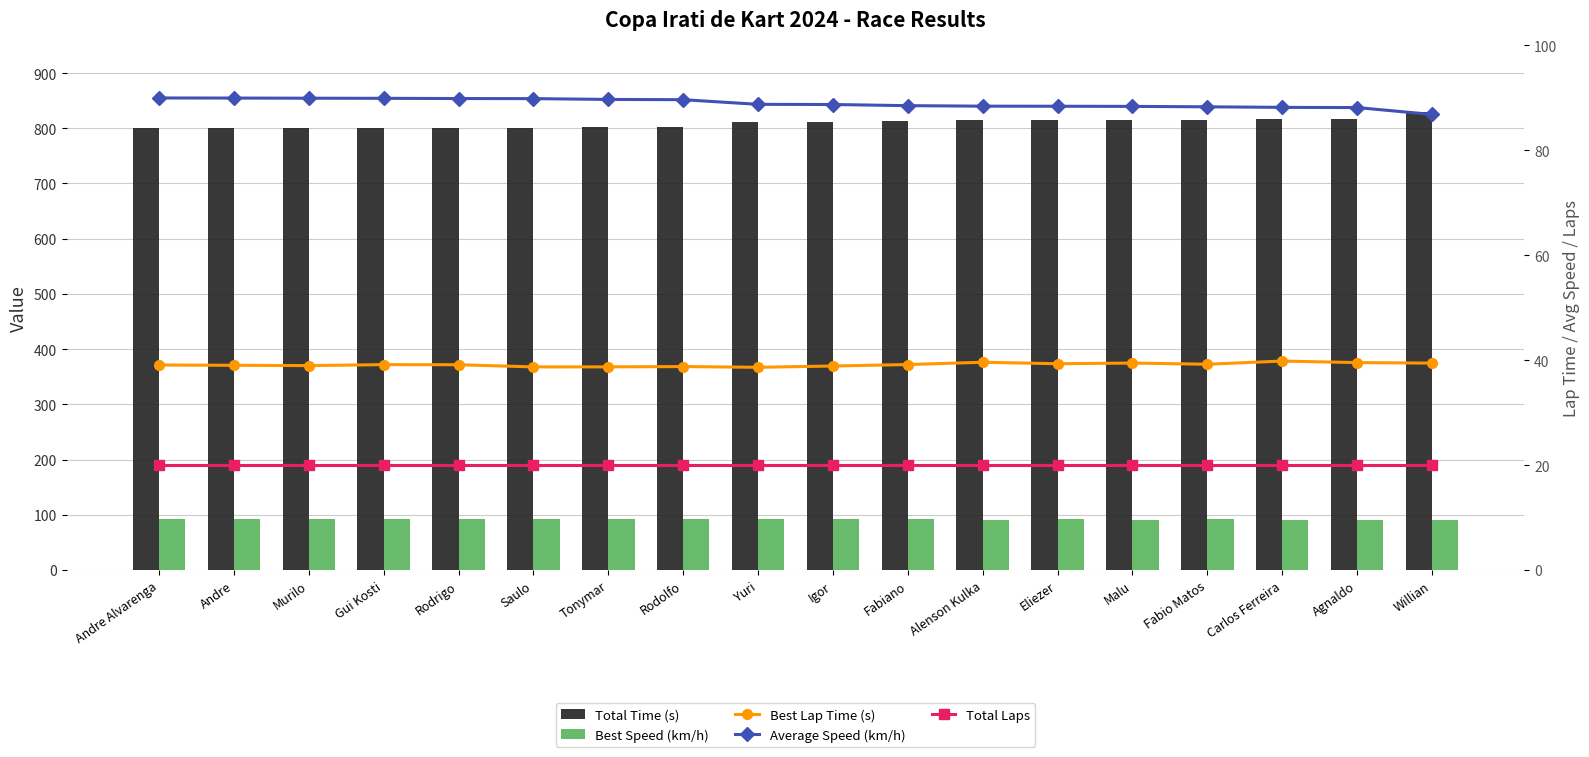

Reading left to right, extract all data points from this chart.

Total Time (s): Andre Alvarenga=800.1	Andre=800.3	Murilo=800.5	Gui Kosti=800.7	Rodrigo=801.1	Saulo=801.2	Tonymar=802.6	Rodolfo=803.0	Yuri=811.1	Igor=811.4	Fabiano=813.4	Alenson Kulka=814.2	Eliezer=814.4	Malu=814.6	Fabio Matos=815.4	Carlos Ferreira=816.4	Agnaldo=816.7	Willian=829.1
Best Speed (km/h): Andre Alvarenga=92.1	Andre=92.2	Murilo=92.4	Gui Kosti=91.9	Rodrigo=92.0	Saulo=93.0	Tonymar=93.0	Rodolfo=92.8	Yuri=93.2	Igor=92.6	Fabiano=91.9	Alenson Kulka=90.9	Eliezer=91.5	Malu=91.2	Fabio Matos=91.8	Carlos Ferreira=90.4	Agnaldo=91.0	Willian=91.3
Best Lap Time (s): Andre Alvarenga=39.1	Andre=39.0	Murilo=39.0	Gui Kosti=39.2	Rodrigo=39.1	Saulo=38.7	Tonymar=38.7	Rodolfo=38.8	Yuri=38.6	Igor=38.9	Fabiano=39.2	Alenson Kulka=39.6	Eliezer=39.3	Malu=39.5	Fabio Matos=39.2	Carlos Ferreira=39.8	Agnaldo=39.5	Willian=39.4
Average Speed (km/h): Andre Alvarenga=90.0	Andre=90.0	Murilo=89.9	Gui Kosti=89.9	Rodrigo=89.9	Saulo=89.9	Tonymar=89.7	Rodolfo=89.7	Yuri=88.8	Igor=88.7	Fabiano=88.5	Alenson Kulka=88.4	Eliezer=88.4	Malu=88.4	Fabio Matos=88.3	Carlos Ferreira=88.2	Agnaldo=88.2	Willian=86.8
Total Laps: Andre Alvarenga=20.0	Andre=20.0	Murilo=20.0	Gui Kosti=20.0	Rodrigo=20.0	Saulo=20.0	Tonymar=20.0	Rodolfo=20.0	Yuri=20.0	Igor=20.0	Fabiano=20.0	Alenson Kulka=20.0	Eliezer=20.0	Malu=20.0	Fabio Matos=20.0	Carlos Ferreira=20.0	Agnaldo=20.0	Willian=20.0